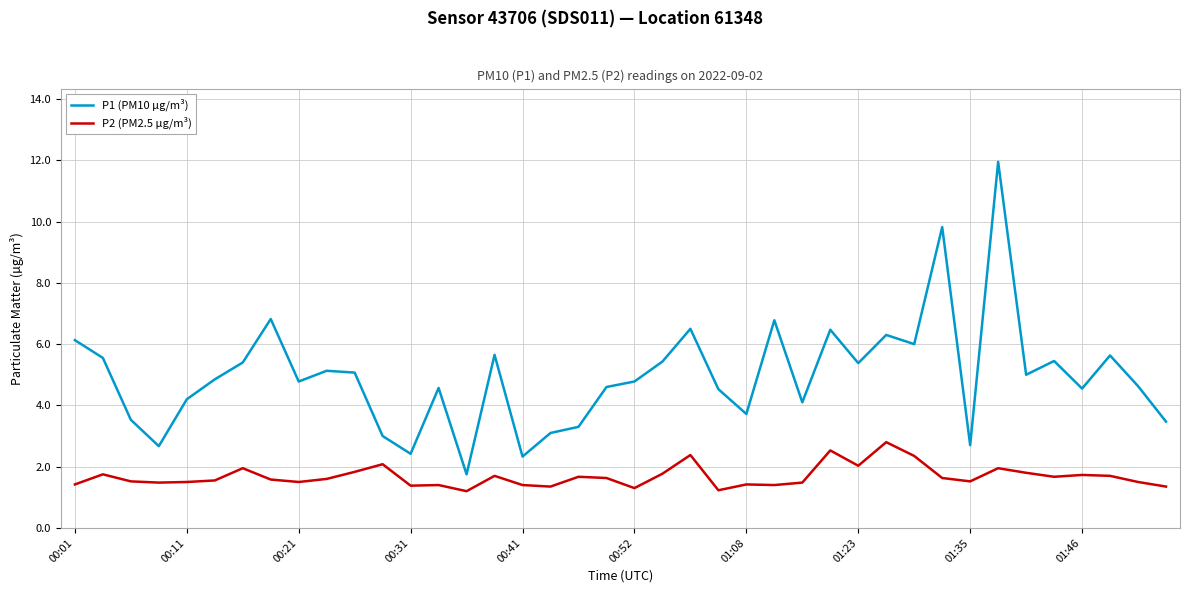

What is the minimum value shown in the chart?

1.2